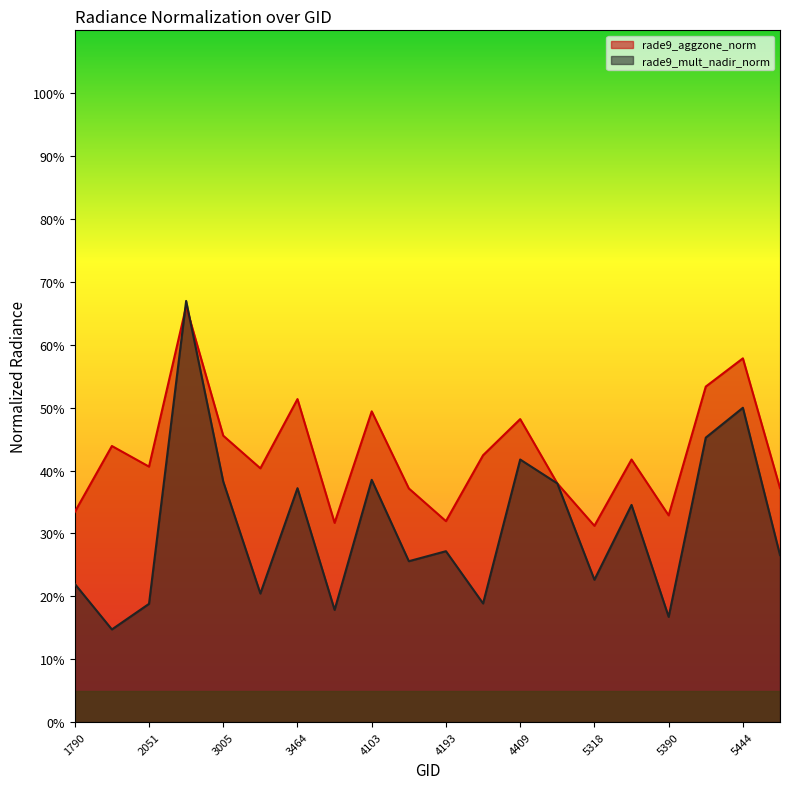

What is the sum of the rade9_mult_nadir_norm values at 3500 and 4103?

56.4